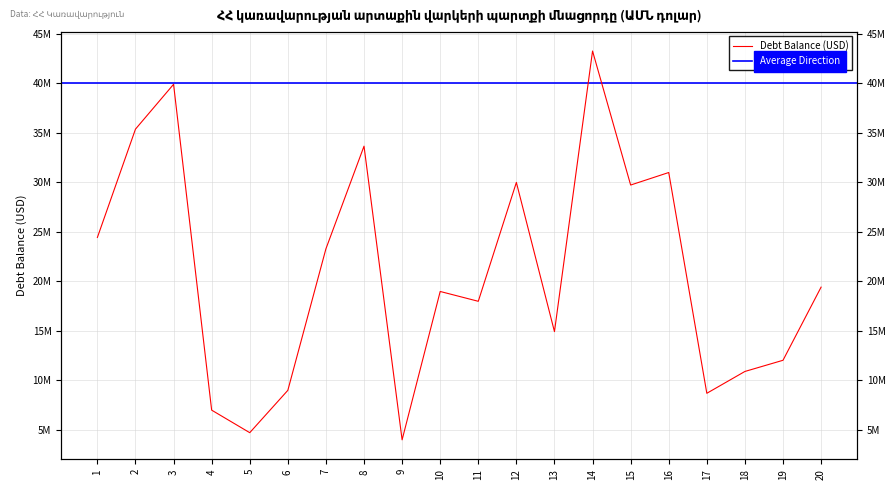

What value does the data have at 17?

8701743.3